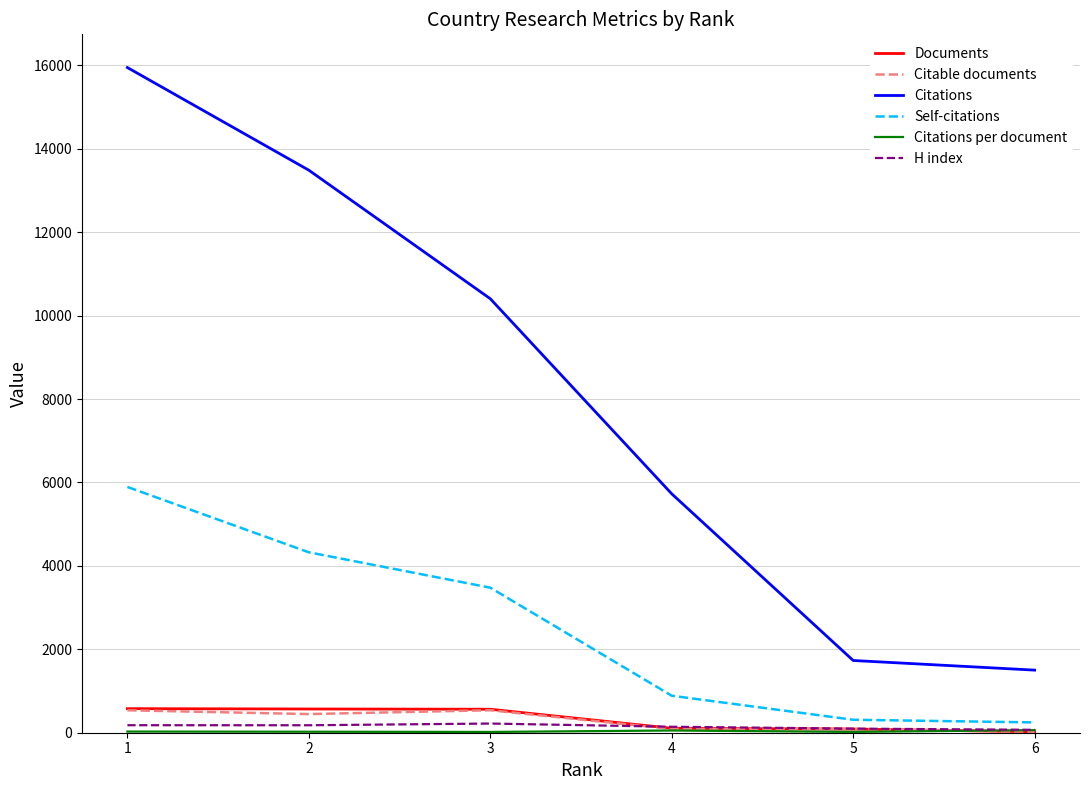

True or false: Citable documents and Citations cross at least once.

False